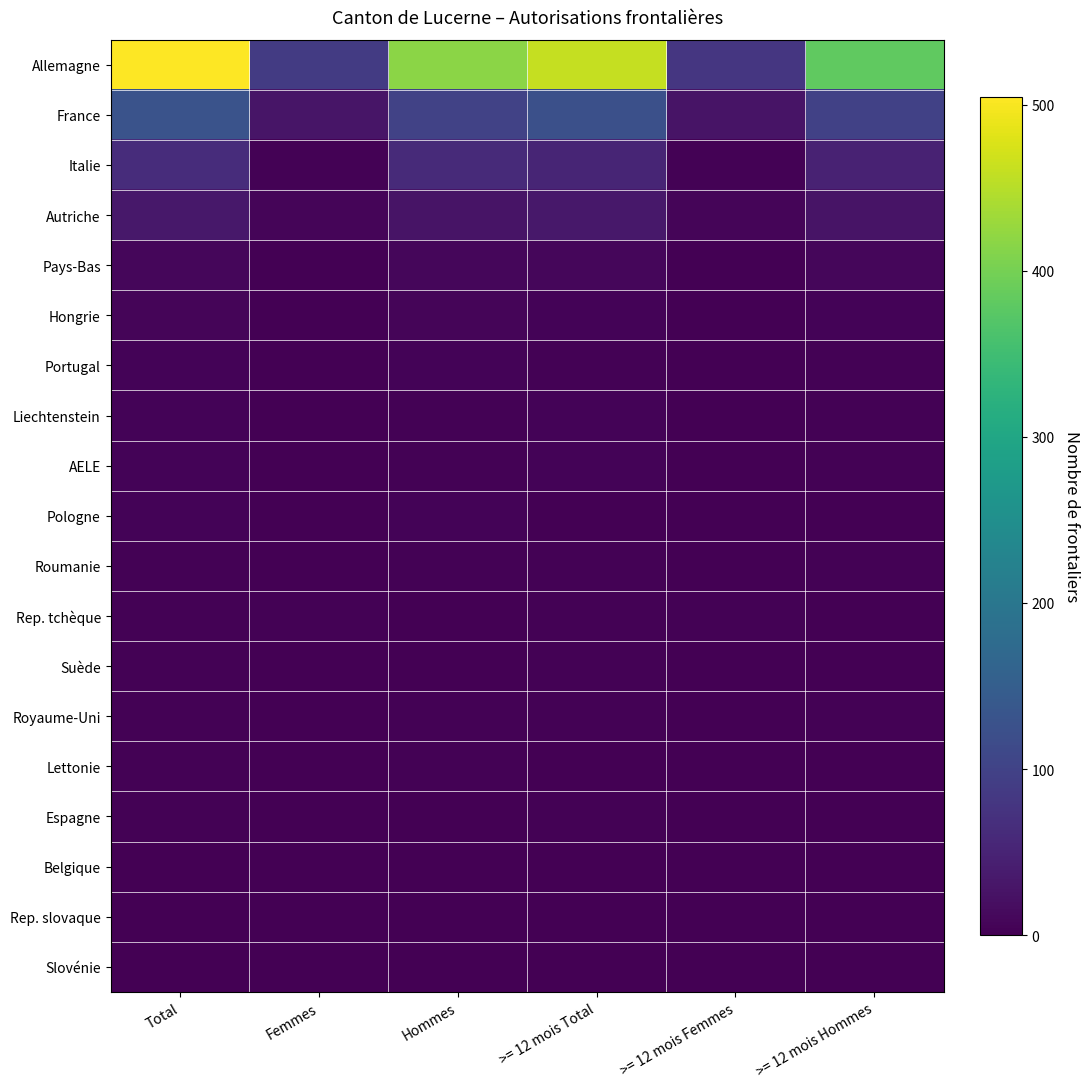

Which series has the largest total across all categories?

Allemagne